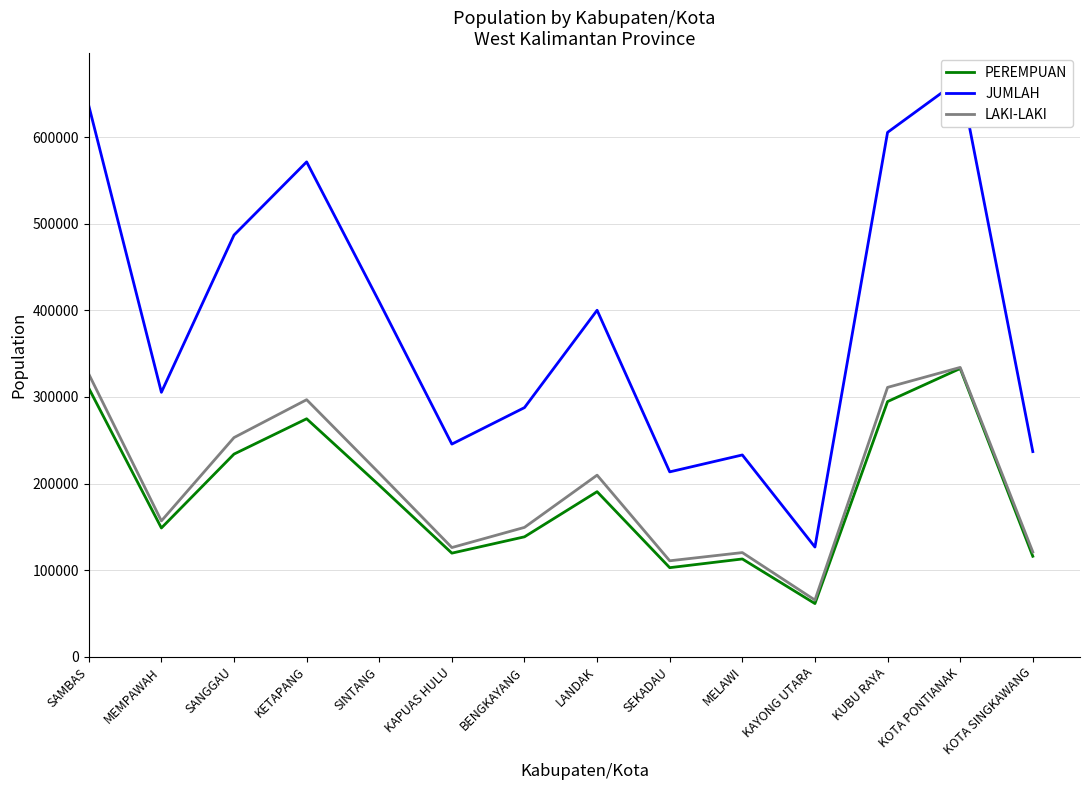

What are all the series names shown in the legend?

PEREMPUAN, JUMLAH, LAKI-LAKI